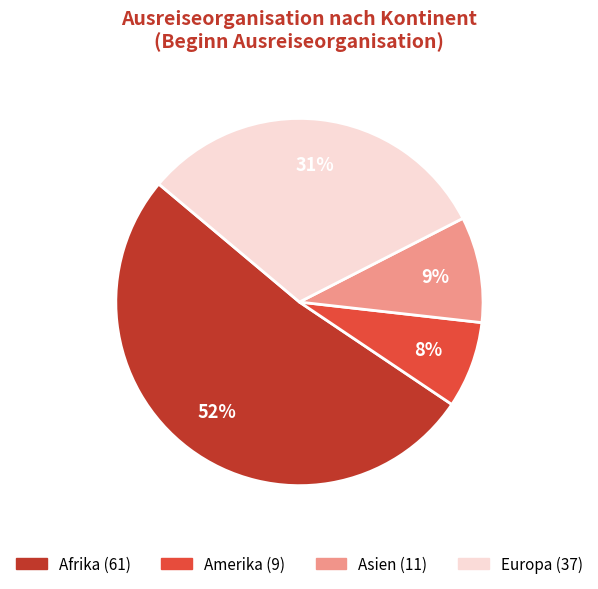

Does any single category account for the majority?

Yes